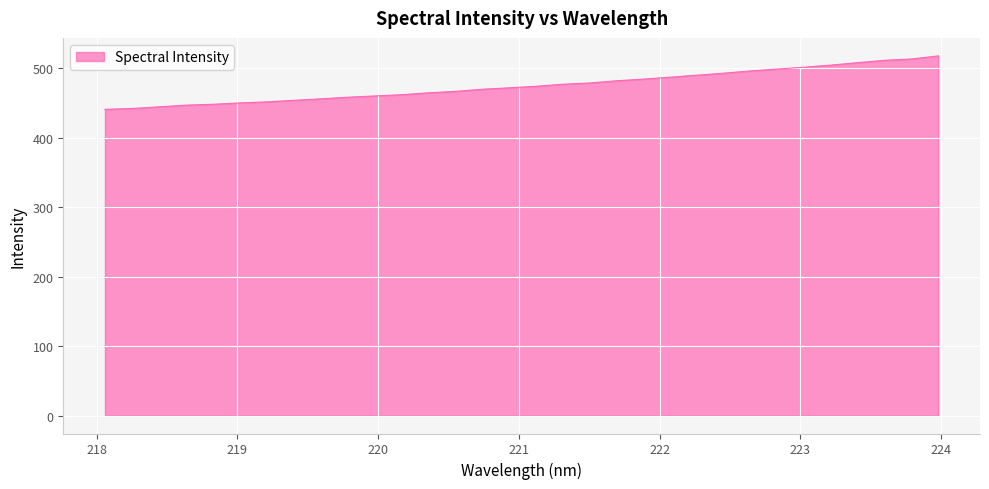

What is the difference between the maximum and minimum values?

77.0